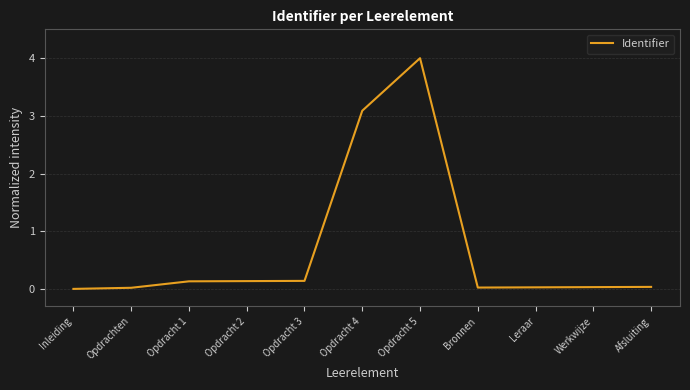

What is the change in value from Opdracht 3 to Opdracht 5?

+3.9